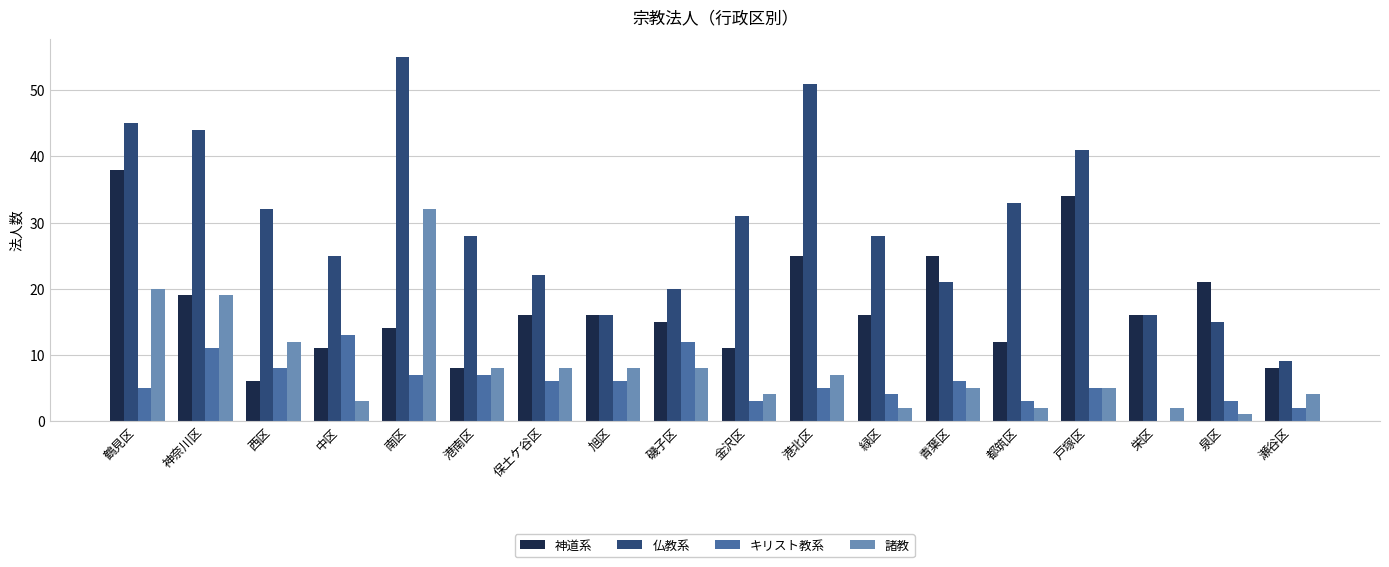

Which series changed the most between 港南区 and 瀬谷区?

仏教系